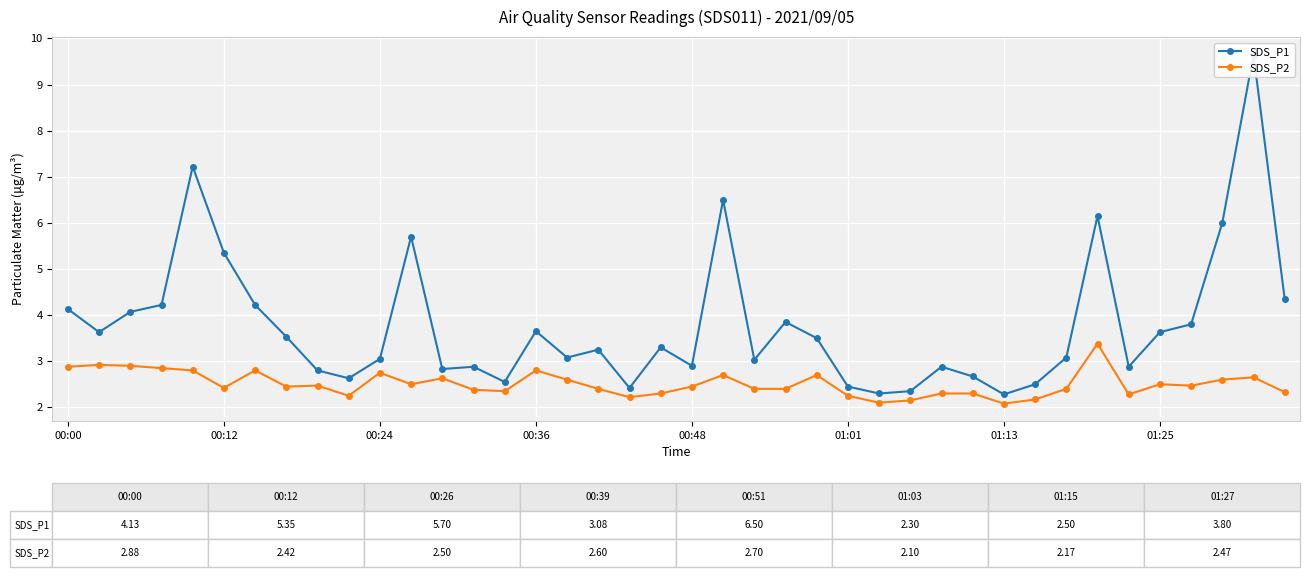

Count the number of categories in the chart.

40